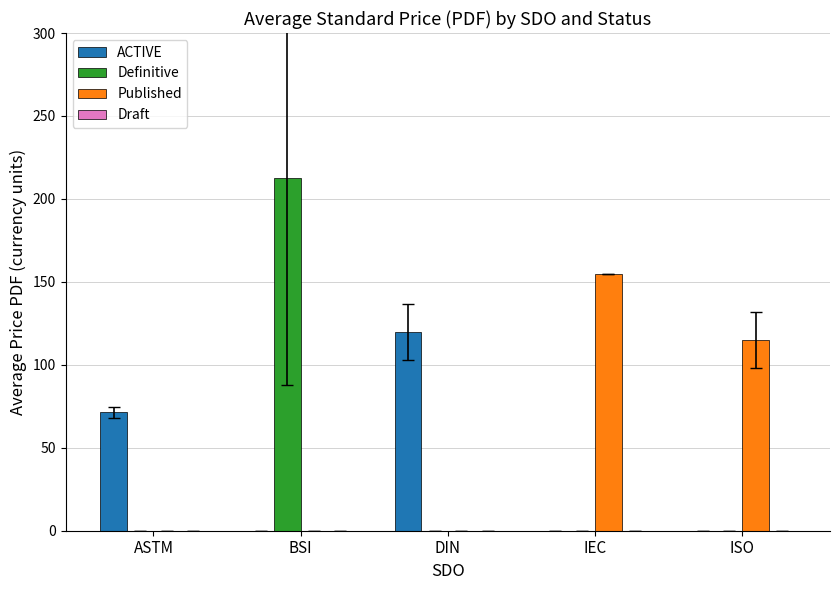

Is it true that ACTIVE equals 30.9 at ASTM?

False